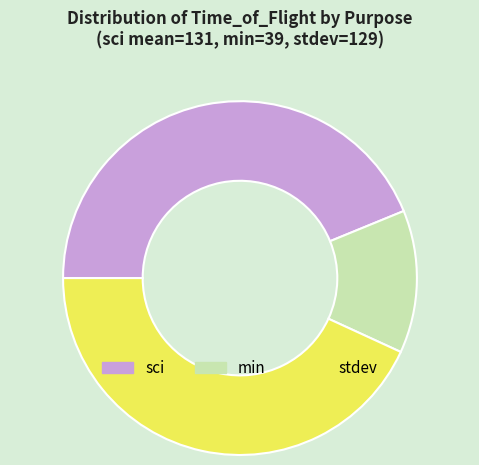

Does any single category account for the majority?

No